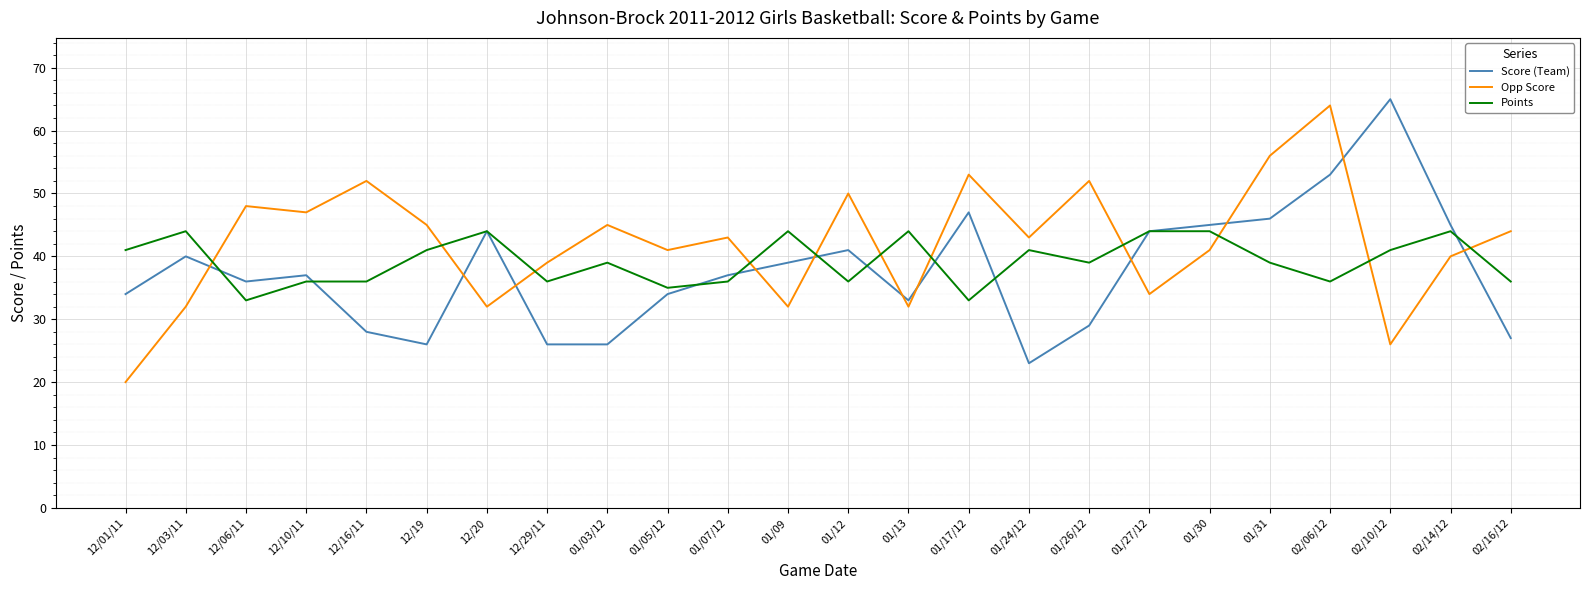

Is it true that Opp Score equals 52 at 01/26/12?

True